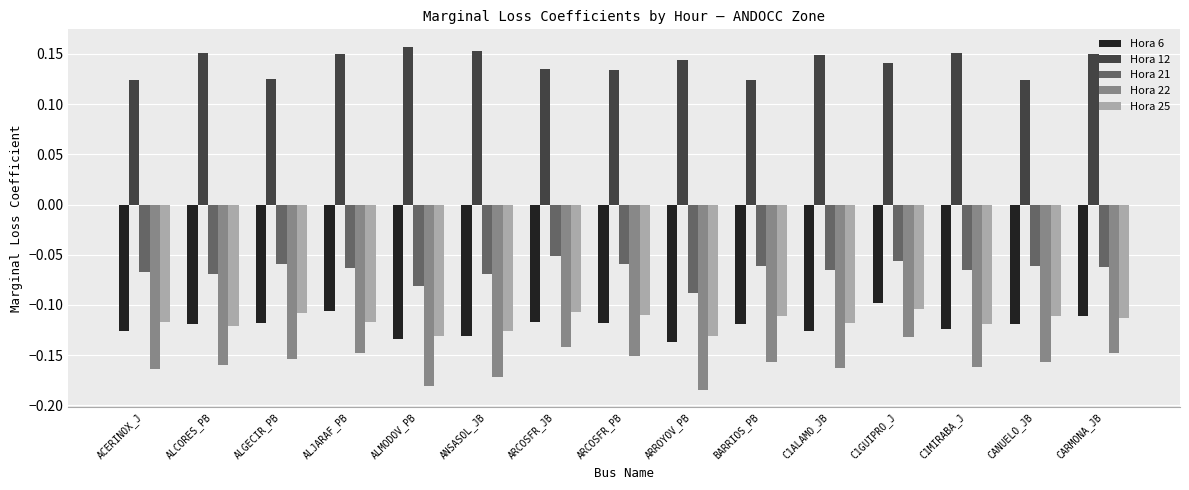

Count the number of data series in this chart.

5